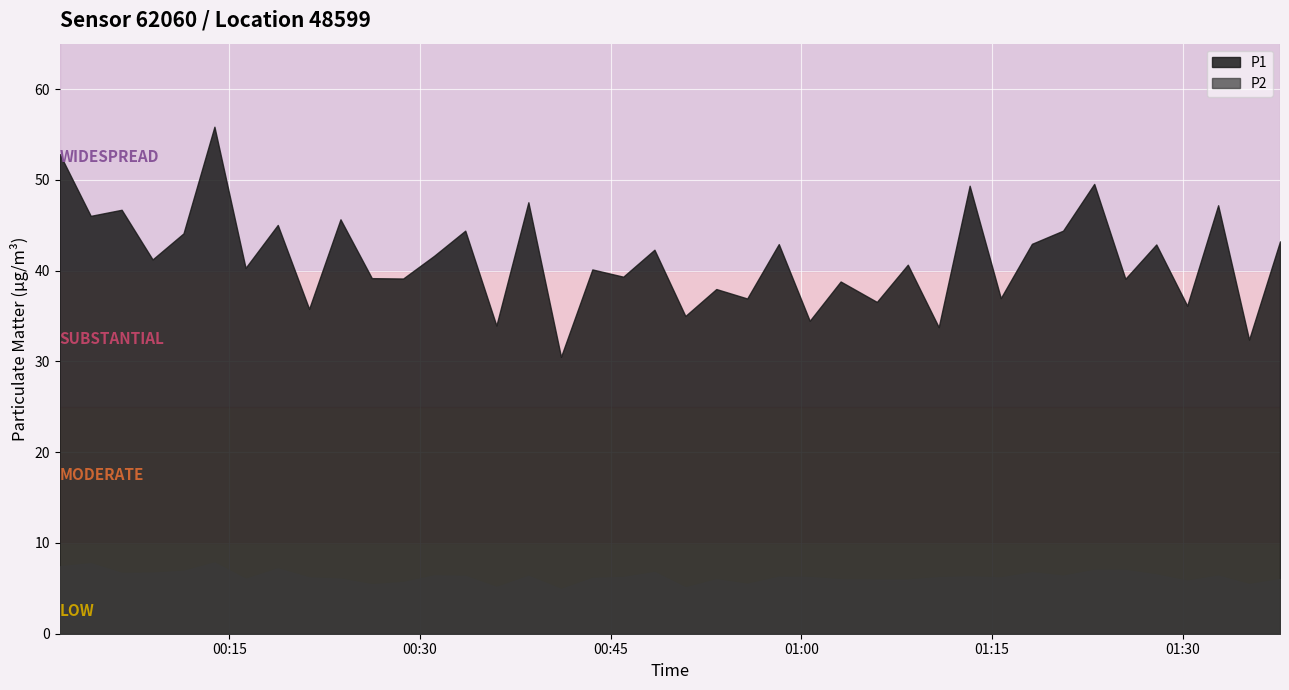

True or false: P1 and P2 intersect in this chart.

False